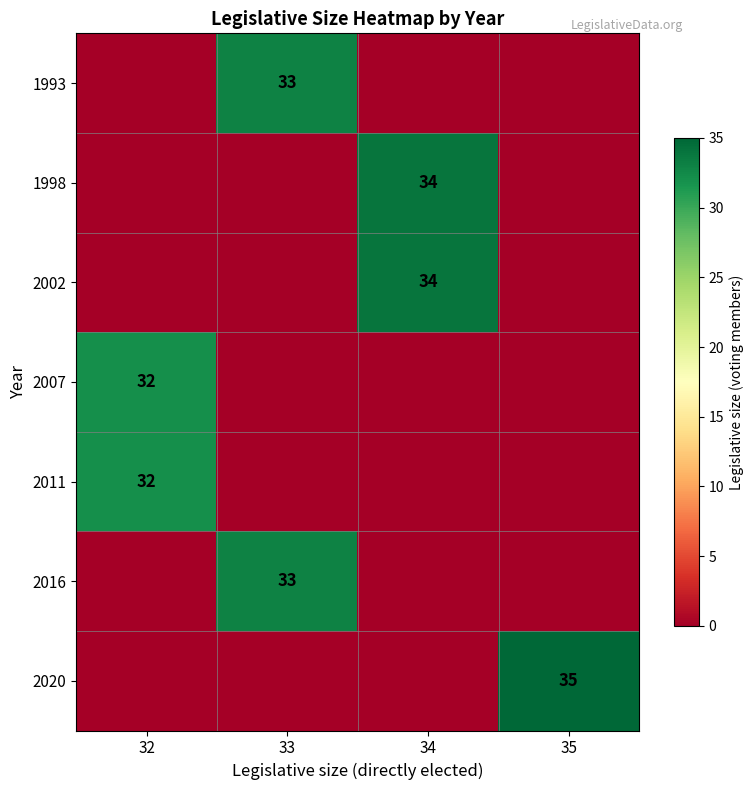

The value of 2002 at 34 is 51. True or false?

False